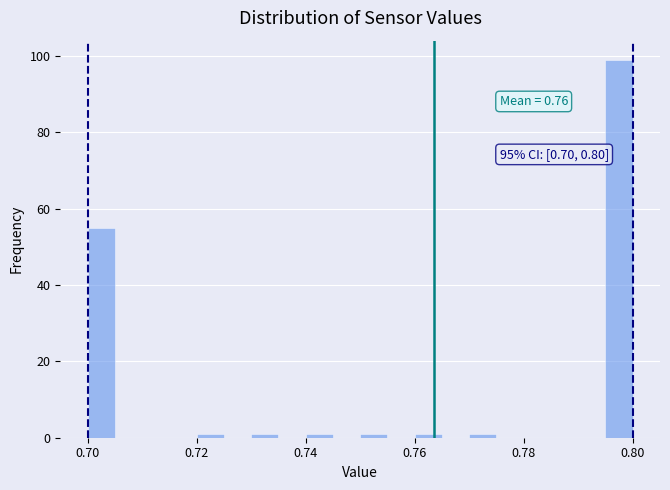

Around what value on the x-axis is the tallest bar? Give the approximate position of its centre, as read against the axis.

0.798